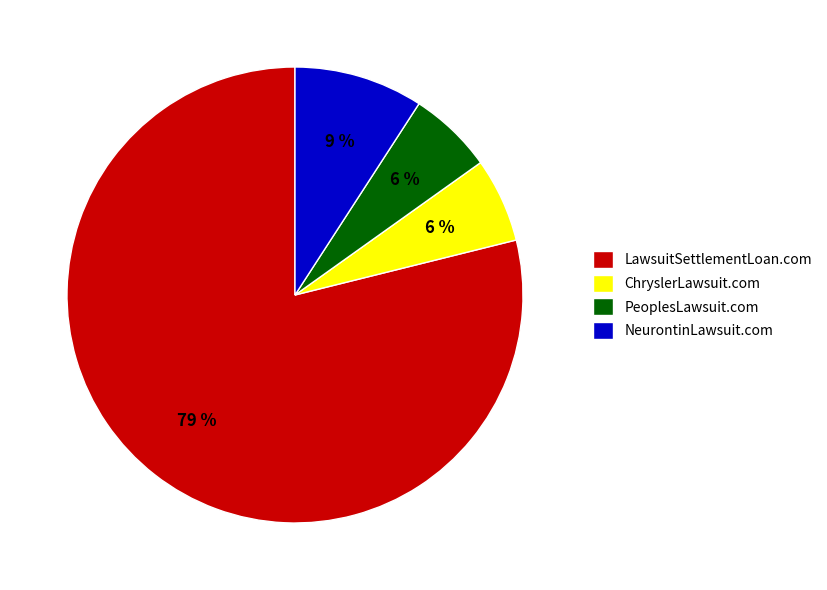

How many segments does this pie chart have?

4